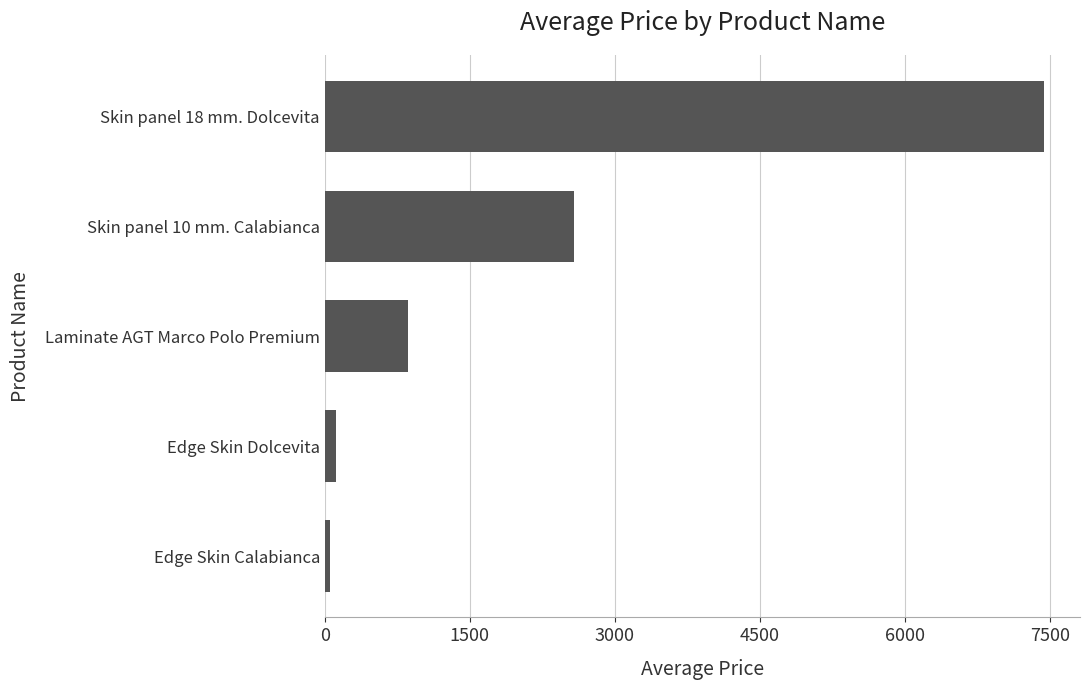

What is the sum of all values?

11038.6